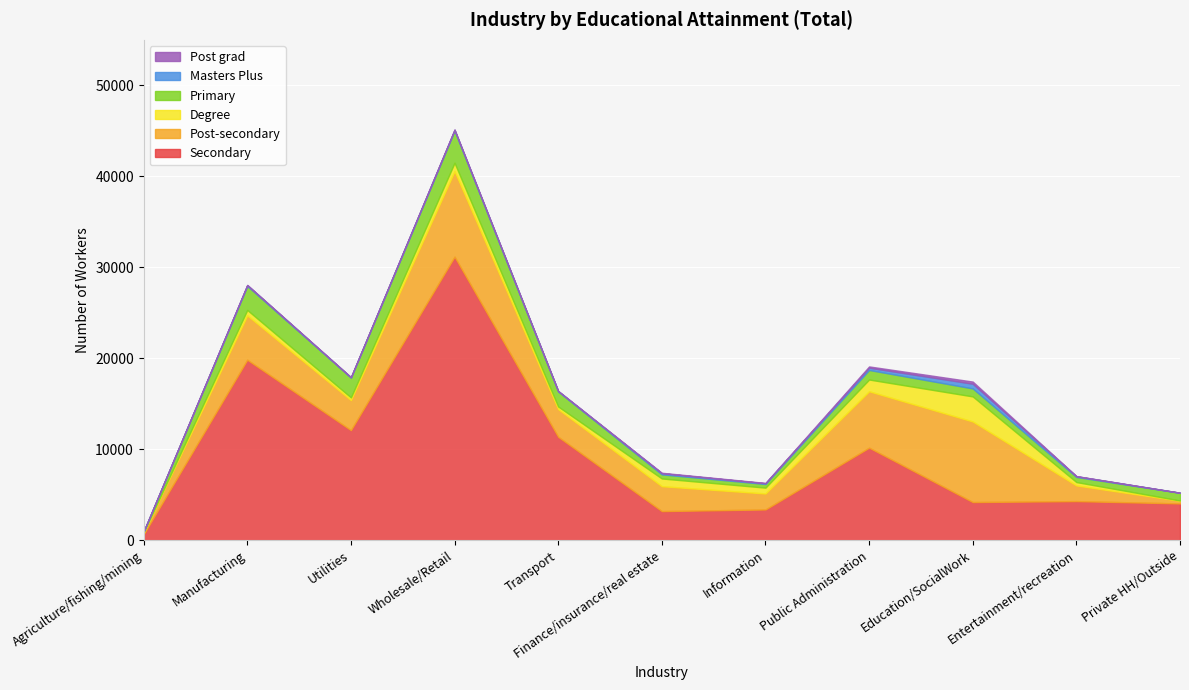

True or false: Primary and Masters Plus cross at least once.

False